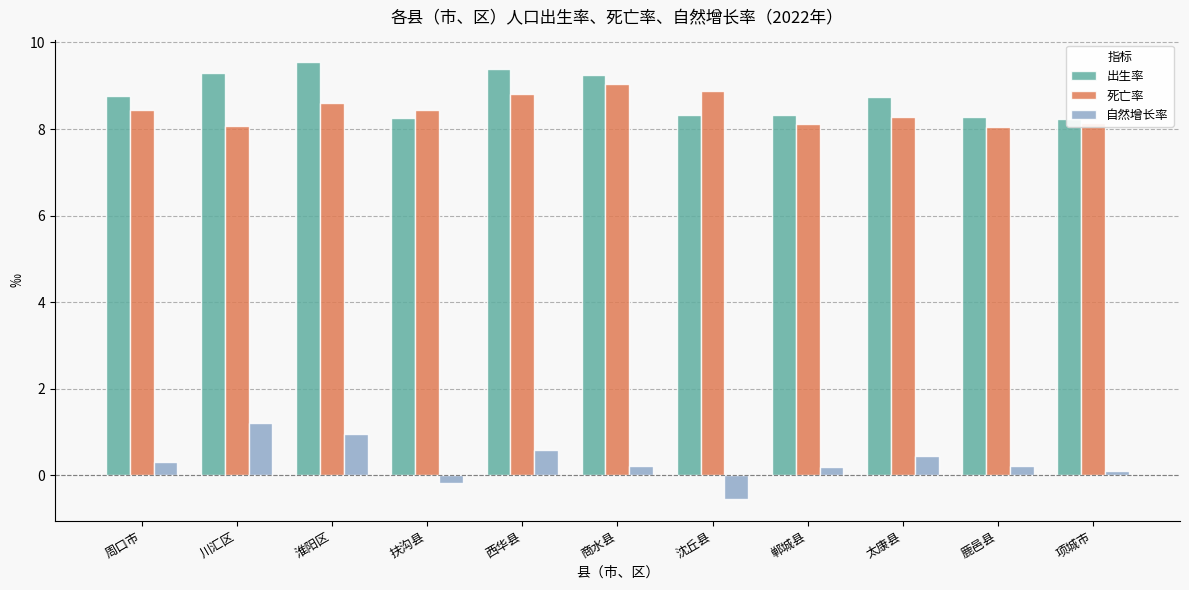

What is the value of the 出生率 bar at the 2nd from the left?

9.3